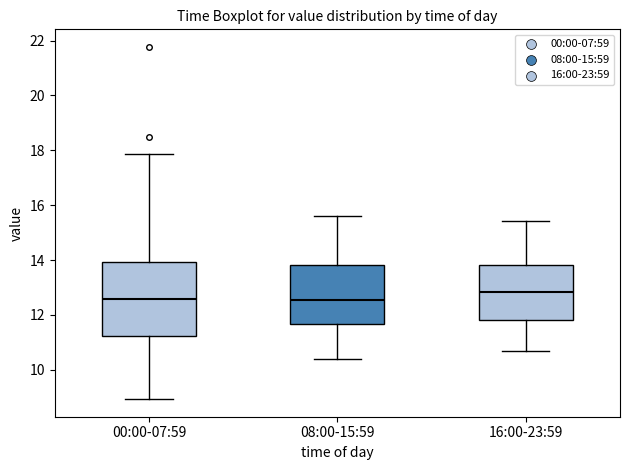

Reading left to right, transcribe this box plot: for each box, give where its median line is, the range the box spans, and where its two whiskers end, as read against the y-axis. The values are not printed on the chart, so give them approximately, as read against the axis.

00:00-07:59: median 12.6, box 11.2 to 14.0, whiskers 9.0 to 17.8
08:00-15:59: median 12.6, box 11.6 to 13.8, whiskers 10.4 to 15.6
16:00-23:59: median 12.8, box 11.8 to 13.8, whiskers 10.8 to 15.4